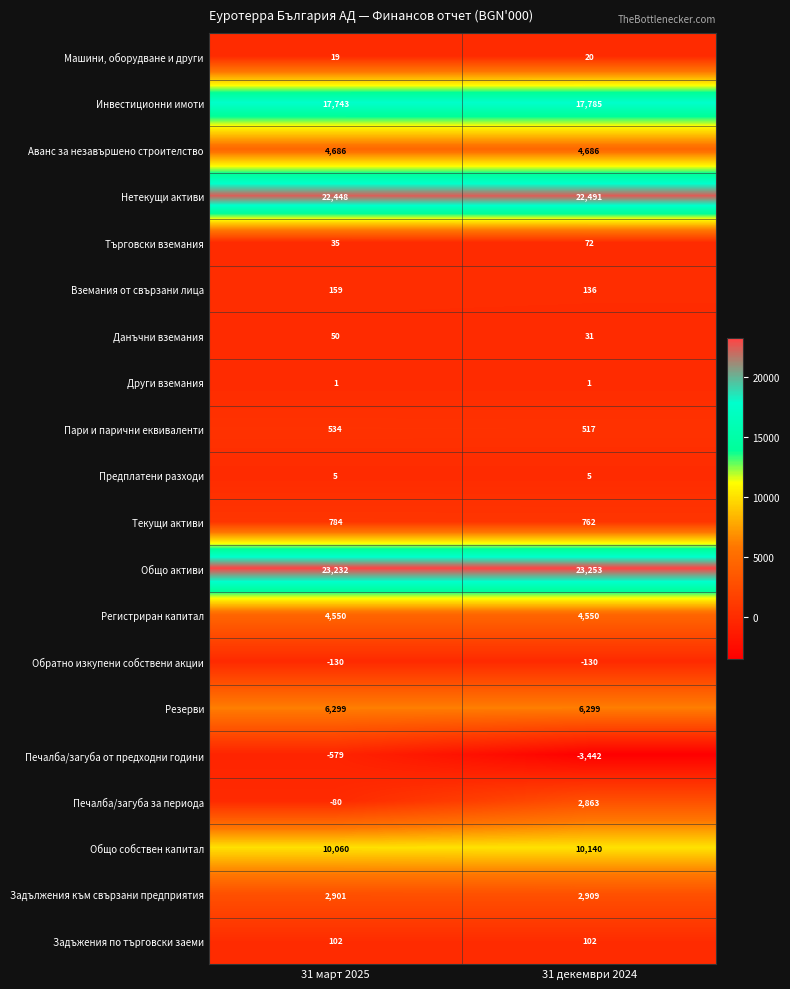

How many data points does each series have?

2